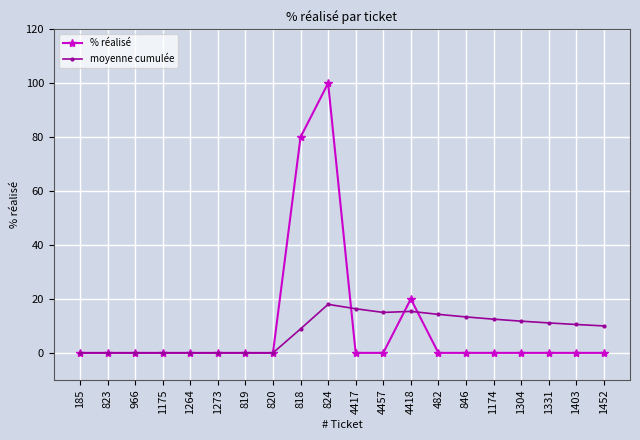

Rank the series by their average value, from highest to lowest.

% réalisé, moyenne cumulée